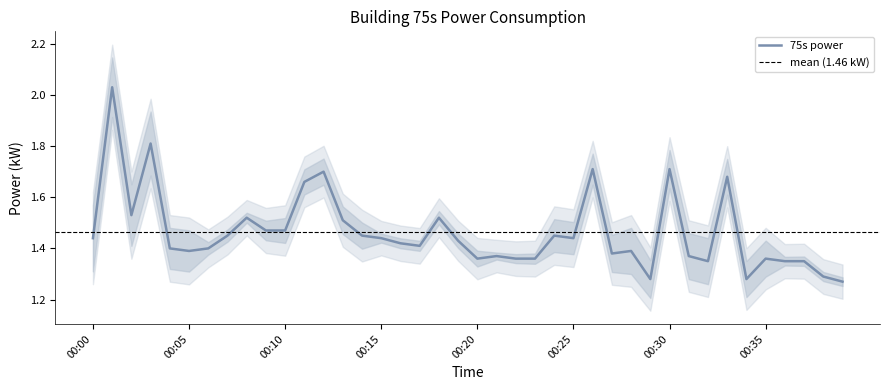

What is the difference between the maximum and second lowest values?

0.7